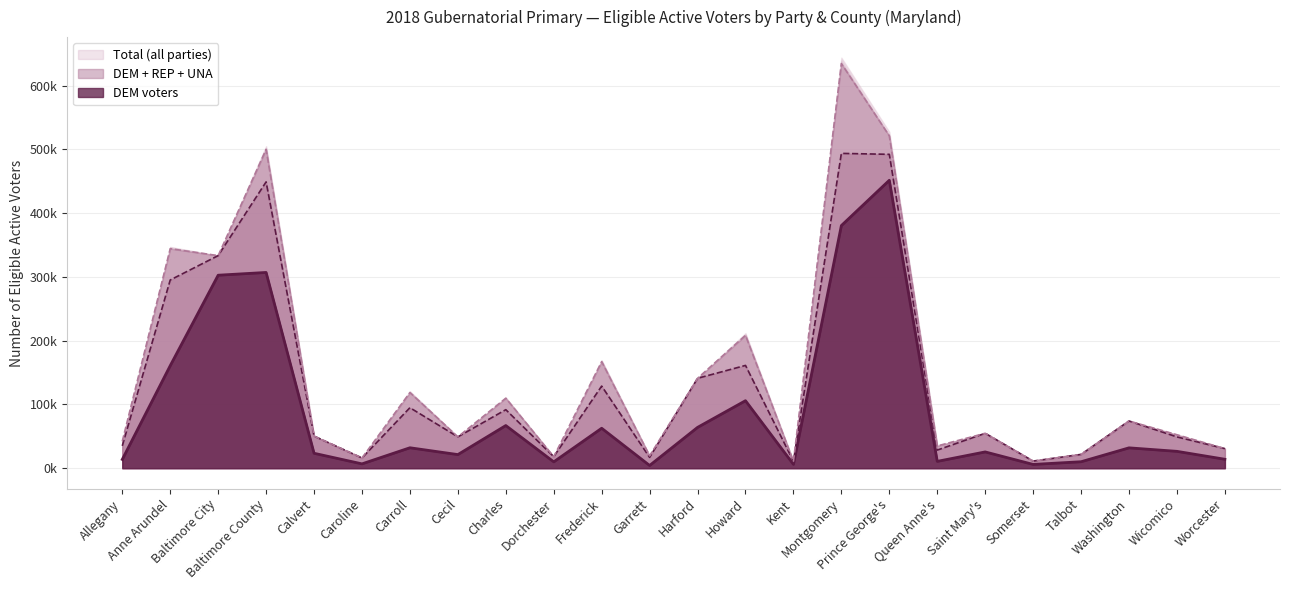

How many interior local valleys does the DEM line series have?

7